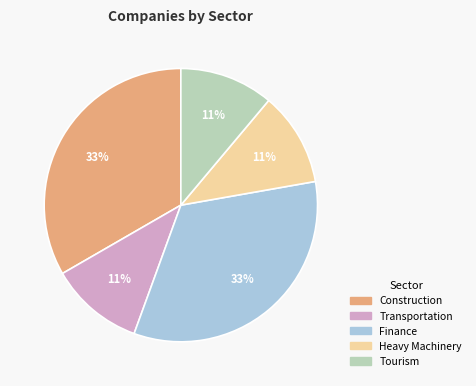

To the nearest percent, what percentage of the pie is Tourism?

11%